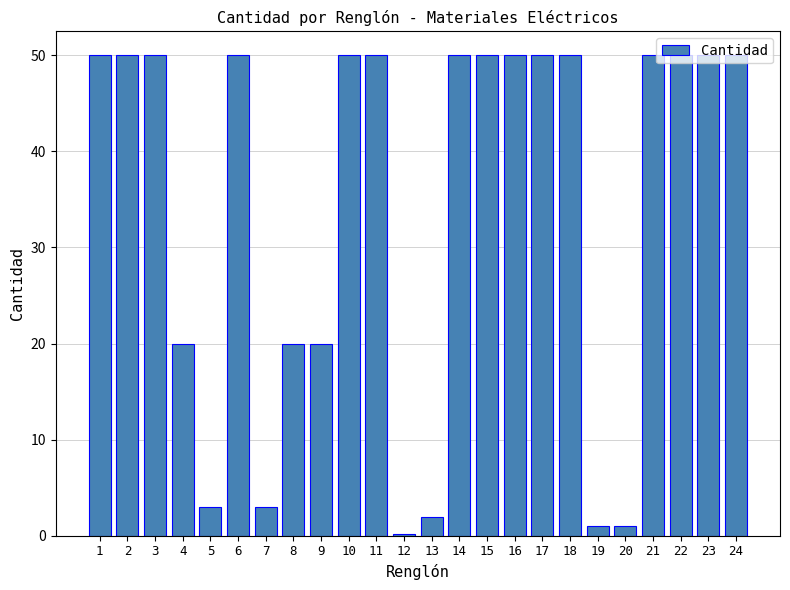

The value at 22 is 14.9. True or false?

False